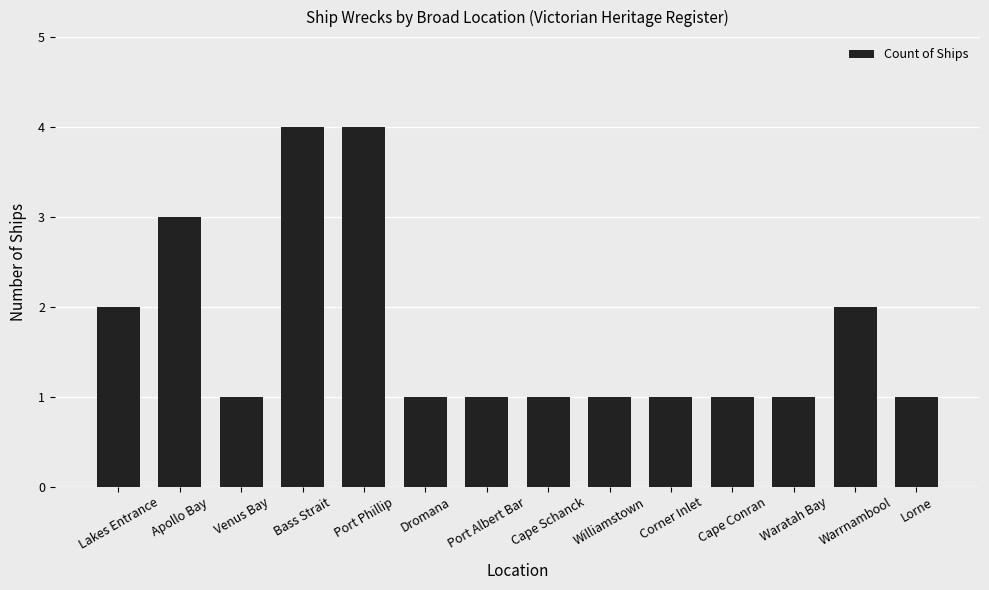

Does the chart contain any negative values?

No